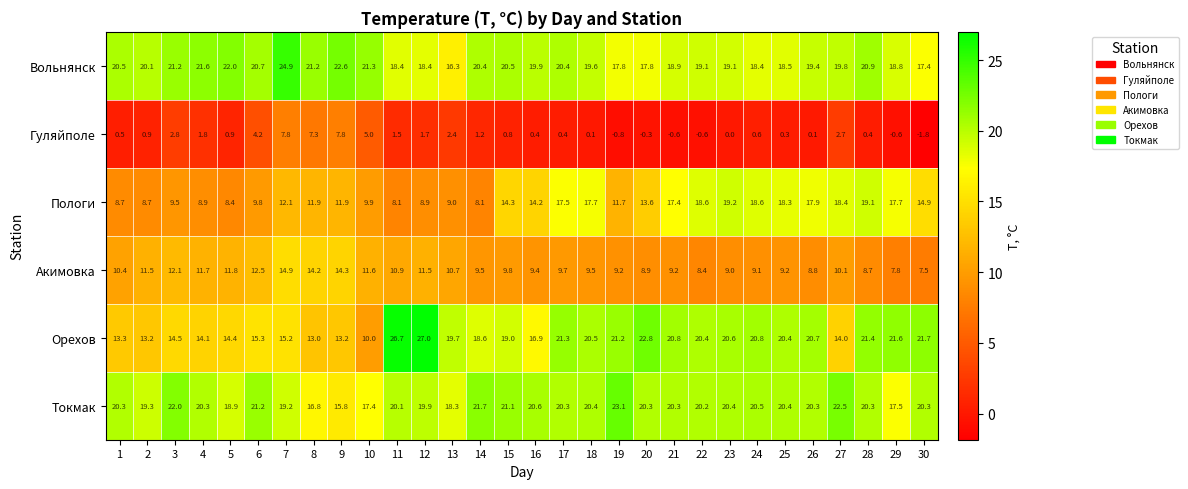

At which label is Токмак closest to 19?

5